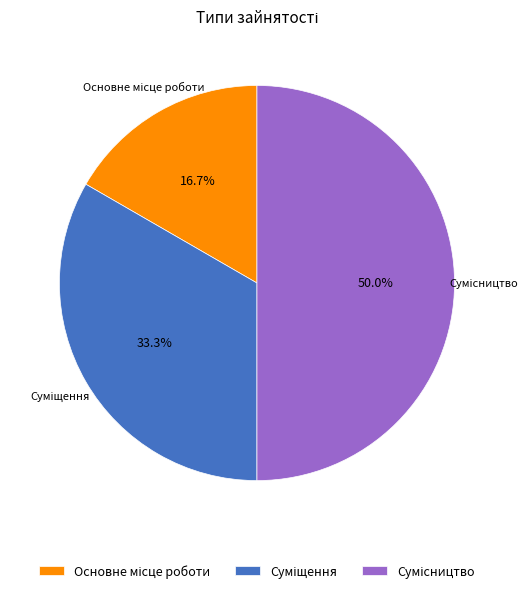

To the nearest percent, what percentage of the pie is Основне місце роботи?

17%